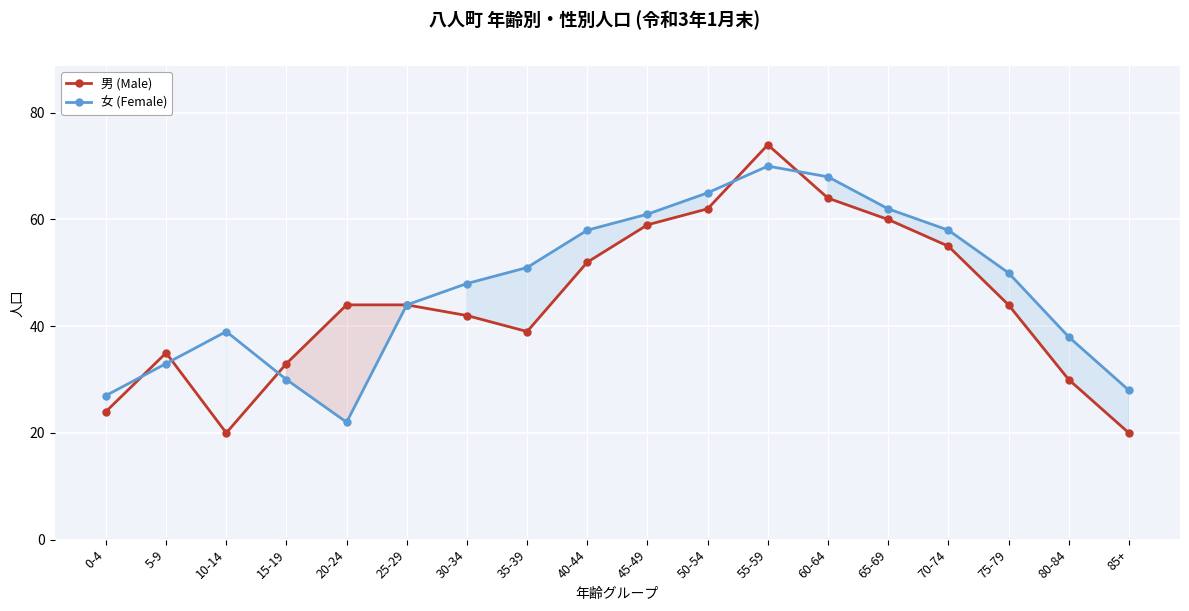

At which category is the sum across all series the highest?

55-59